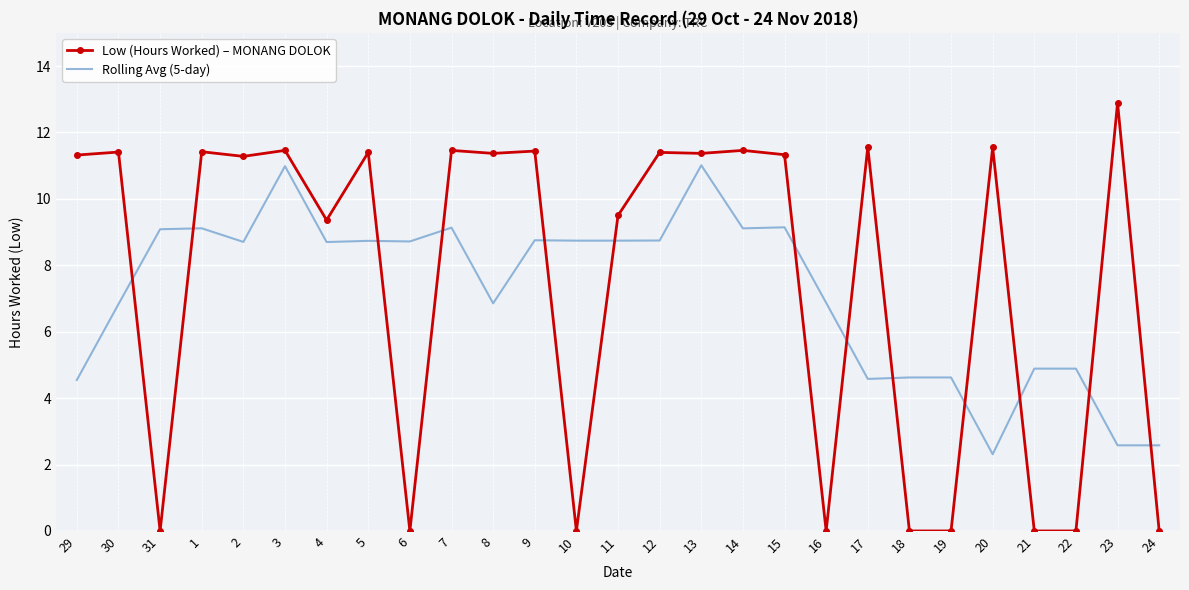

What is the difference between the highest and lowest values at 9?

2.7